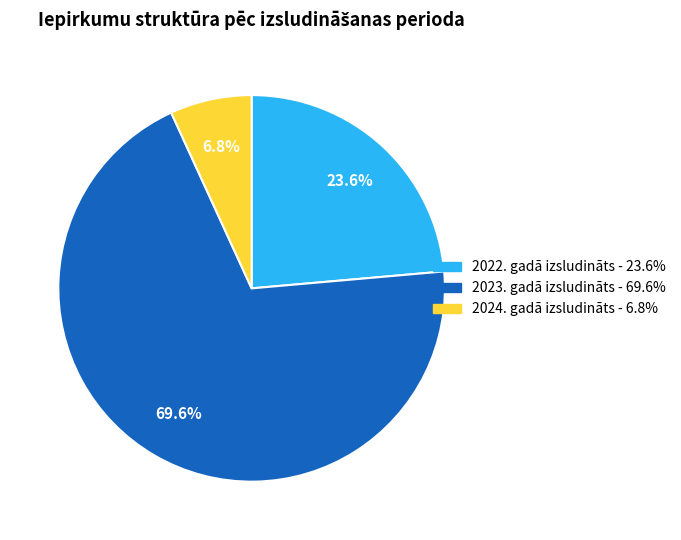

To the nearest percent, what is the difference between the largest and smallest slice percentages?

63%